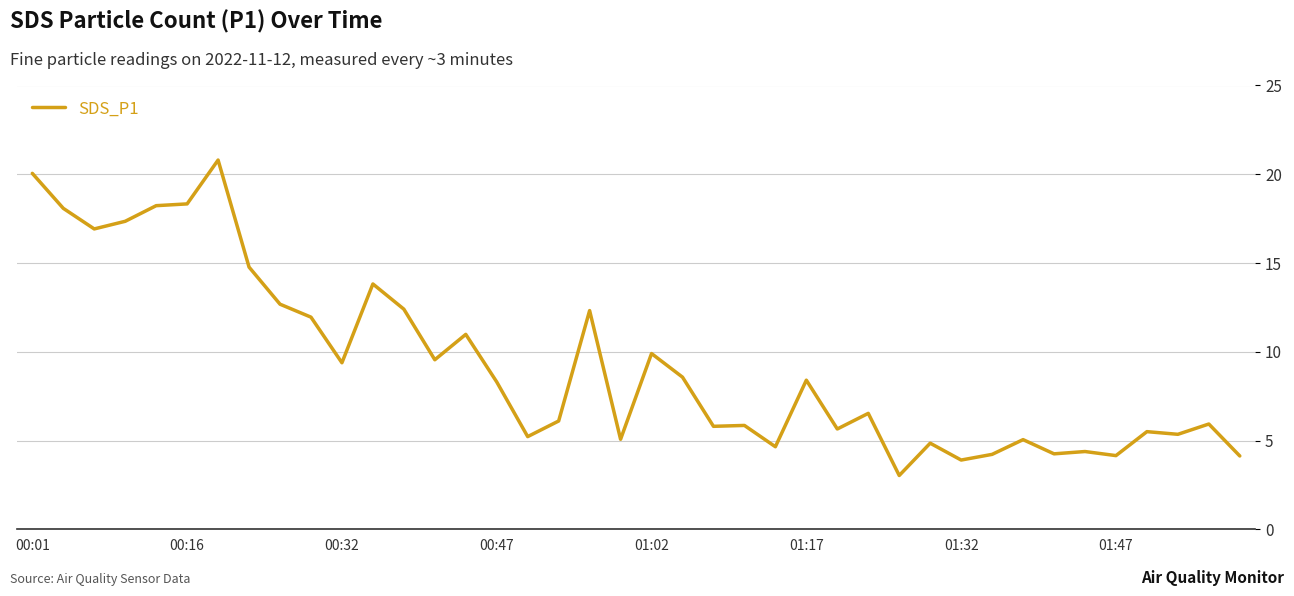

Is this an area chart (filled region under the line)?

No